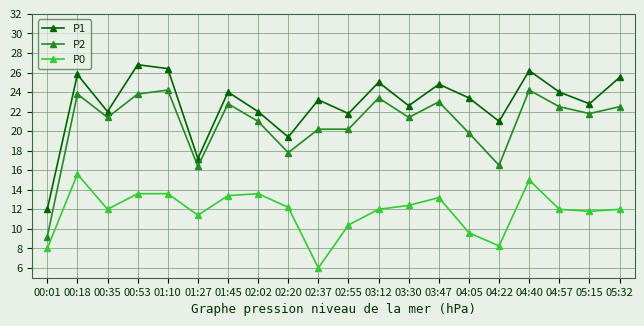

Which series has the largest total across all categories?

P1